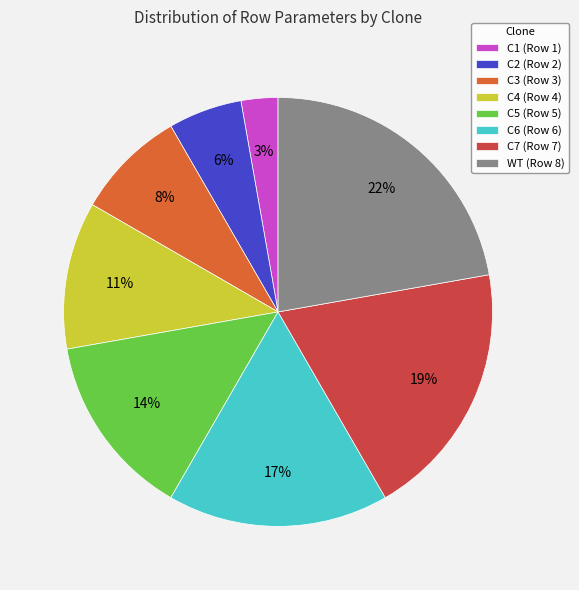

What is the largest slice in the pie chart?

WT